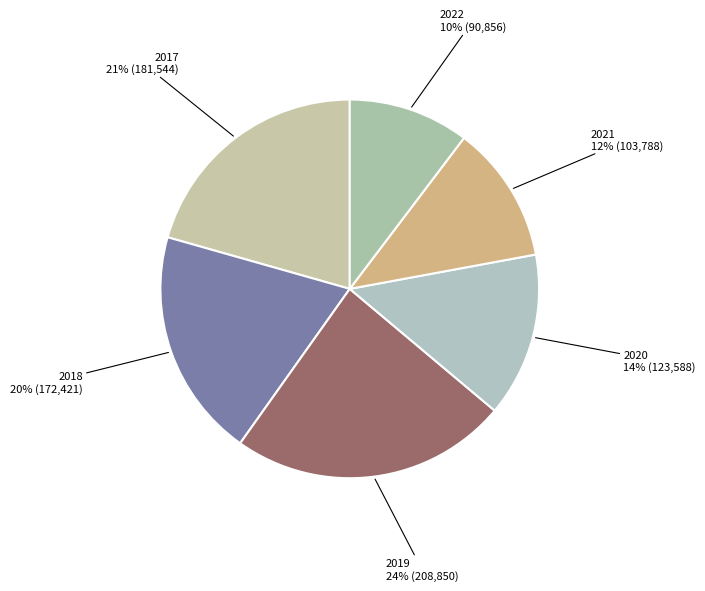

The 2018 slice represents 29% of the pie. True or false?

False